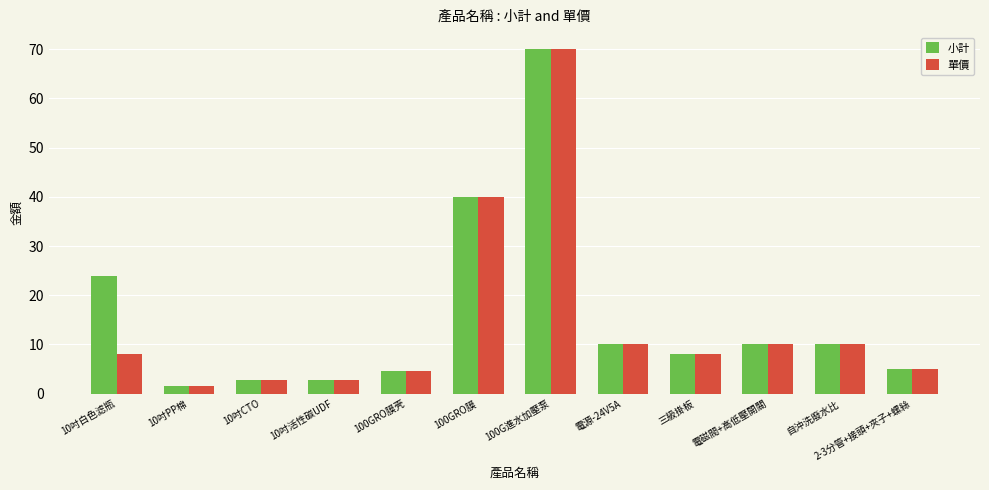

How many values in the 小計 series are below 10?

6